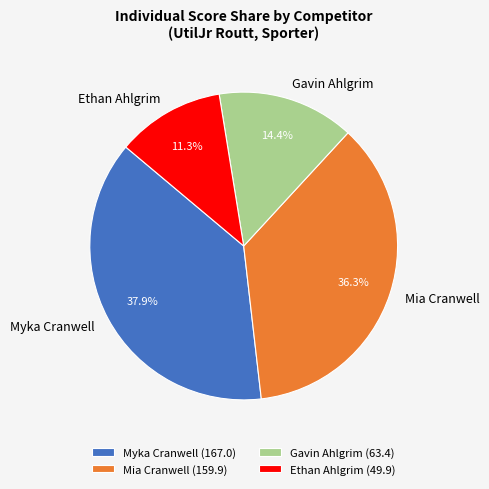

To the nearest percent, what is the average slice percentage?

25%